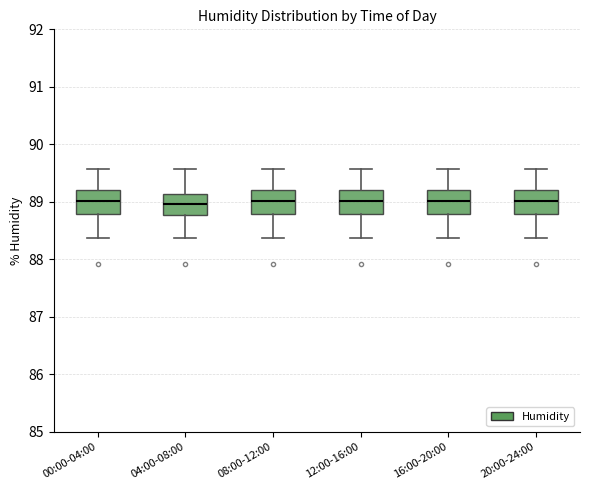

Reading left to right, transcribe this box plot: for each box, give where its median line is, the range the box spans, and where its two whiskers end, as read against the y-axis. The values are not printed on the chart, so give them approximately, as read against the axis.

00:00-04:00: median 89.0, box 88.8 to 89.2, whiskers 88.4 to 89.6
04:00-08:00: median 89.0, box 88.8 to 89.1, whiskers 88.4 to 89.6
08:00-12:00: median 89.0, box 88.8 to 89.2, whiskers 88.4 to 89.6
12:00-16:00: median 89.0, box 88.8 to 89.2, whiskers 88.4 to 89.6
16:00-20:00: median 89.0, box 88.8 to 89.2, whiskers 88.4 to 89.6
20:00-24:00: median 89.0, box 88.8 to 89.2, whiskers 88.4 to 89.6